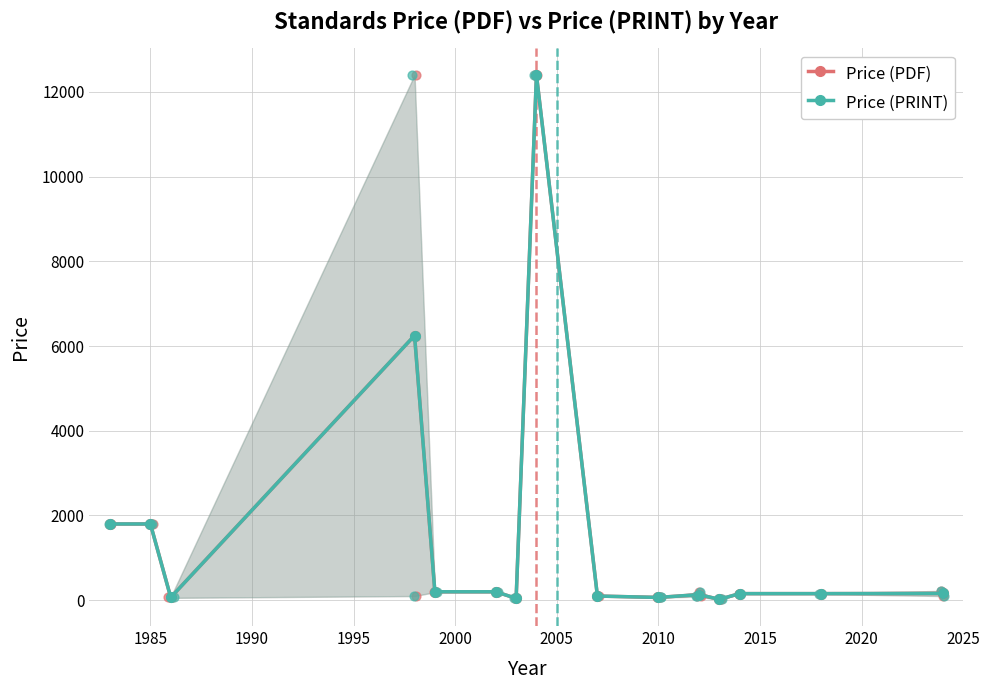

What are all the series names shown in the legend?

Price (PDF), Price (PRINT)